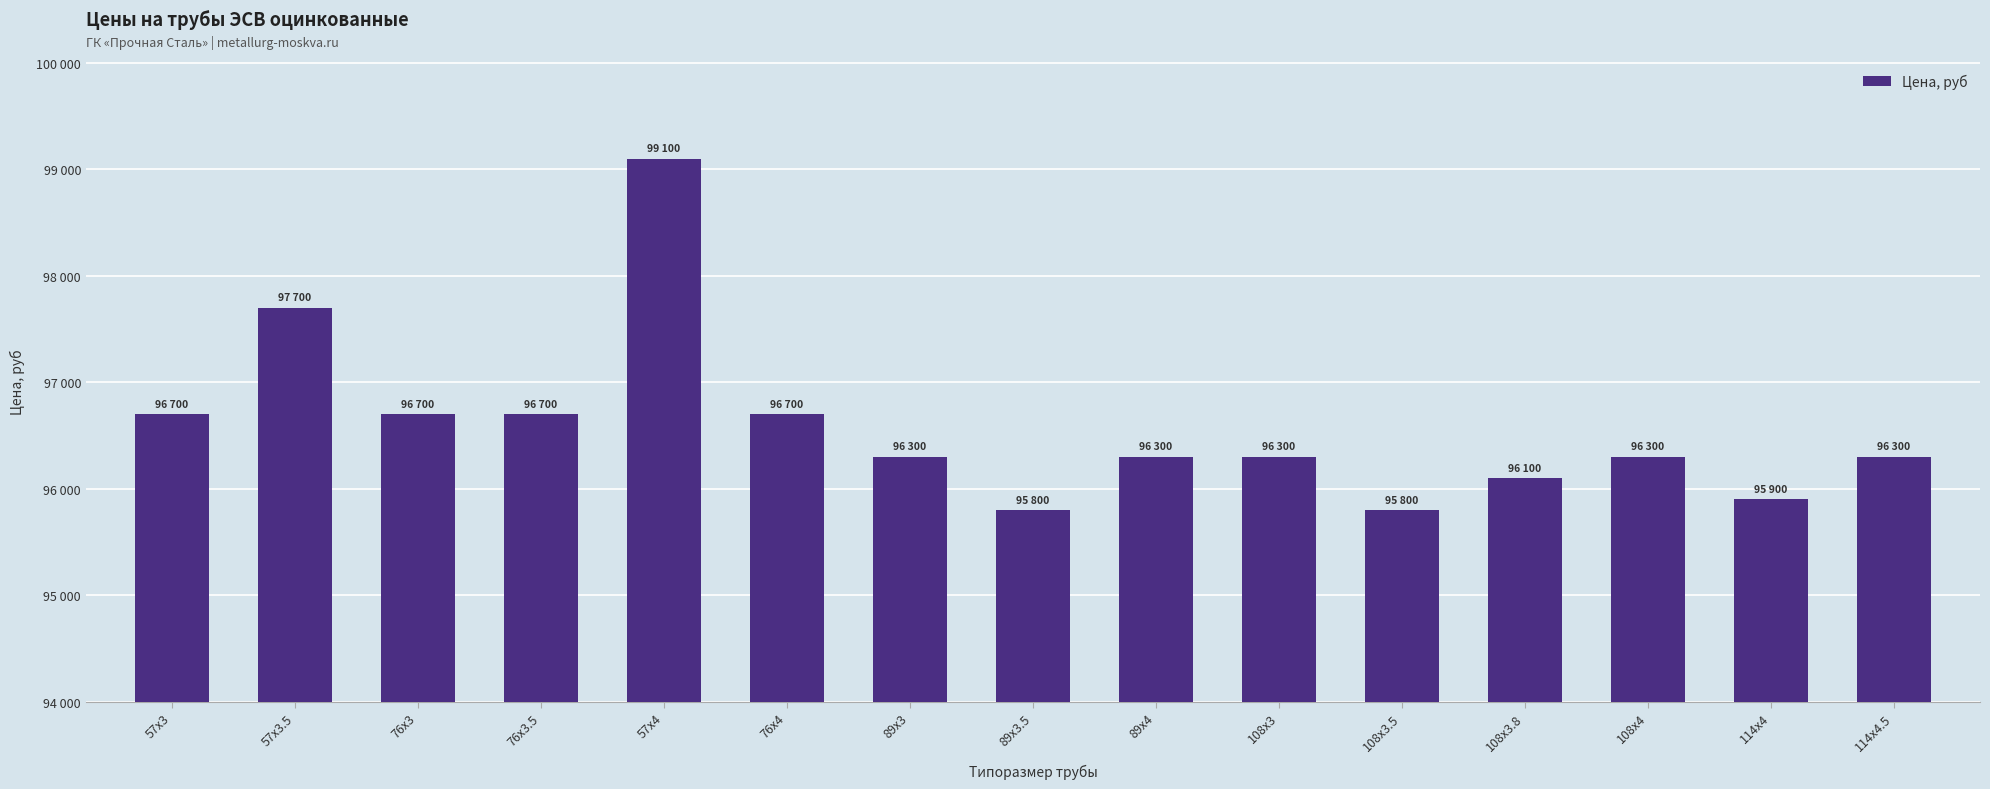

Does the chart contain any negative values?

No